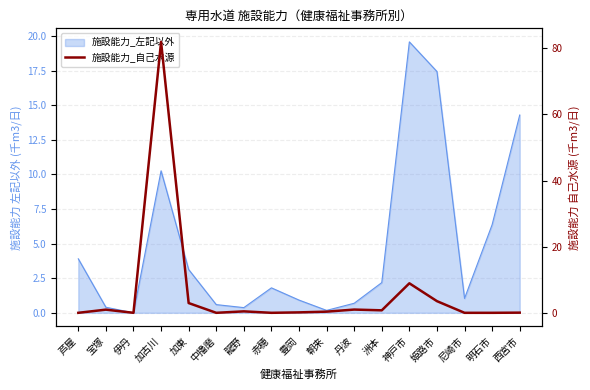

What is the sum of all values?

101.0